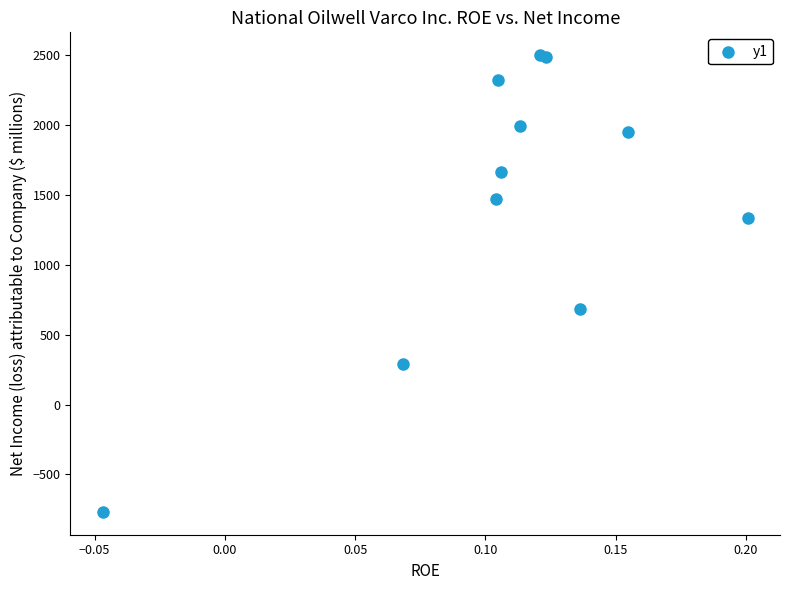

What Y value in the scatter plot is closest to 866?

684